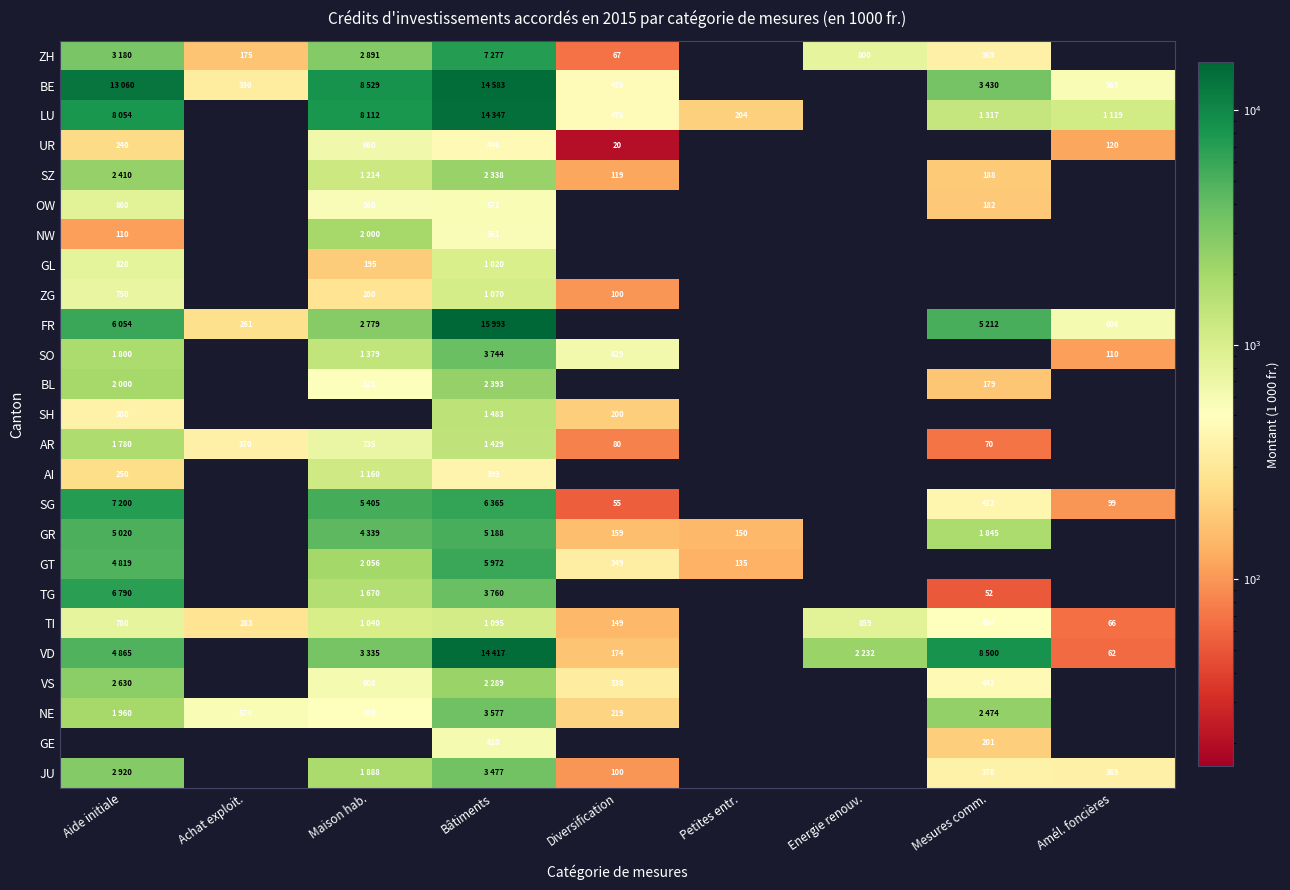

The value of GE at Mesures comm. is 54. True or false?

False